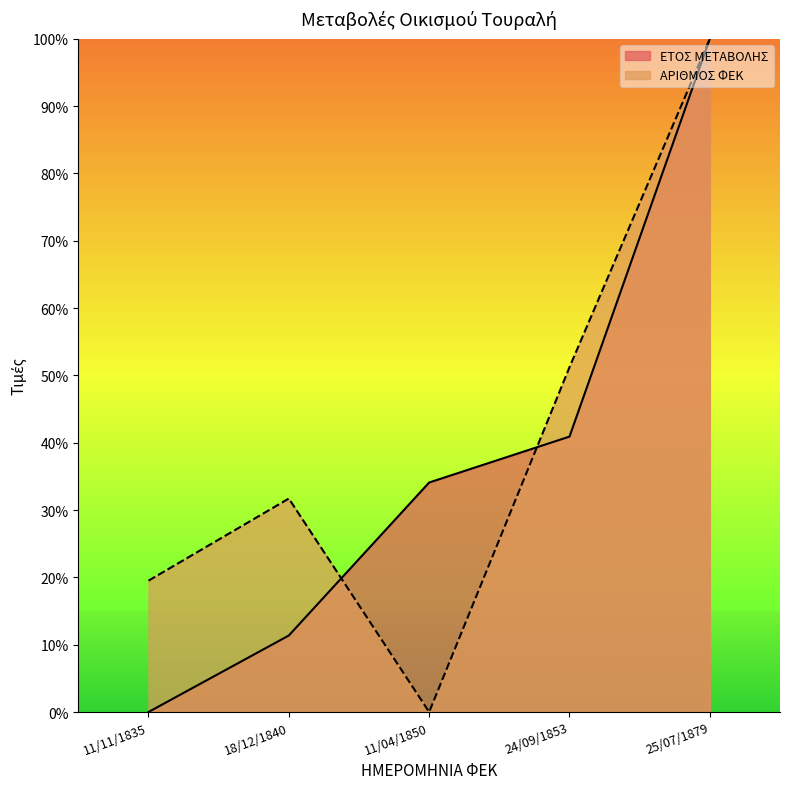

Between 18/12/1840 and 24/09/1853, which series saw the biggest shift?

ΕΤΟΣ ΜΕΤΑΒΟΛΗΣ